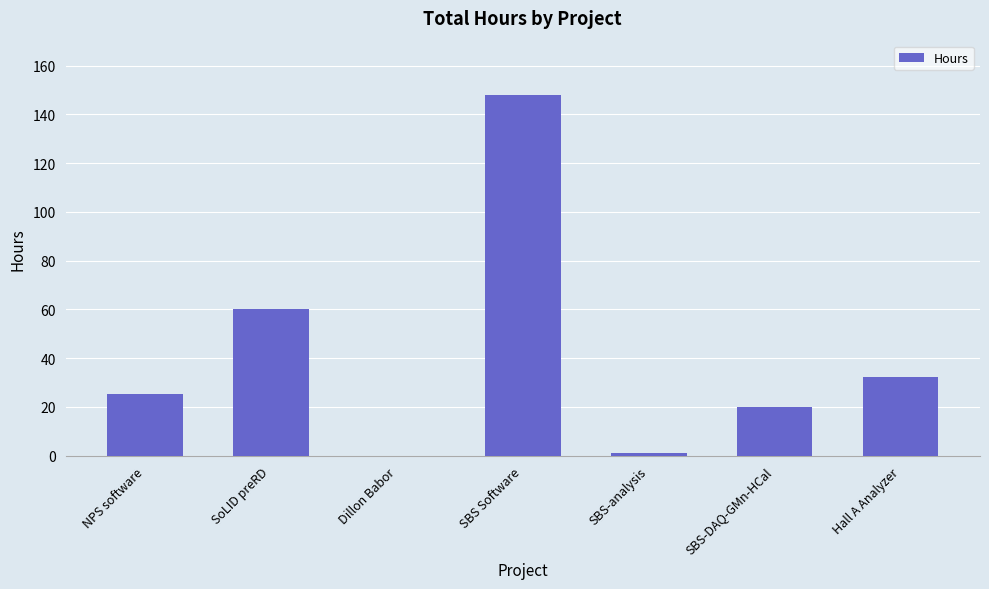

Approximately how many times larger is the value at SBS-DAQ-GMn-HCal compared to SoLID preRD?

0.3